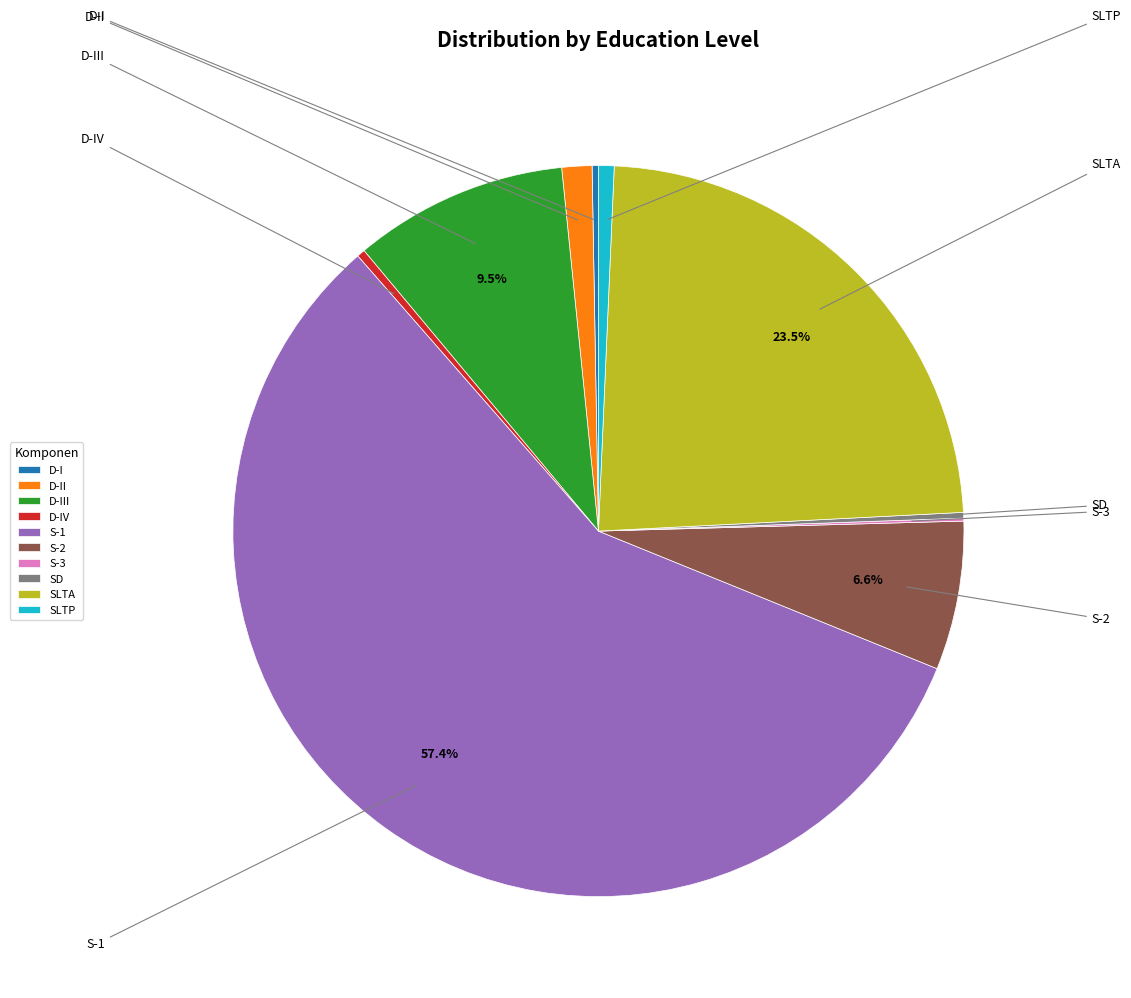

Is there a majority slice in this chart?

Yes